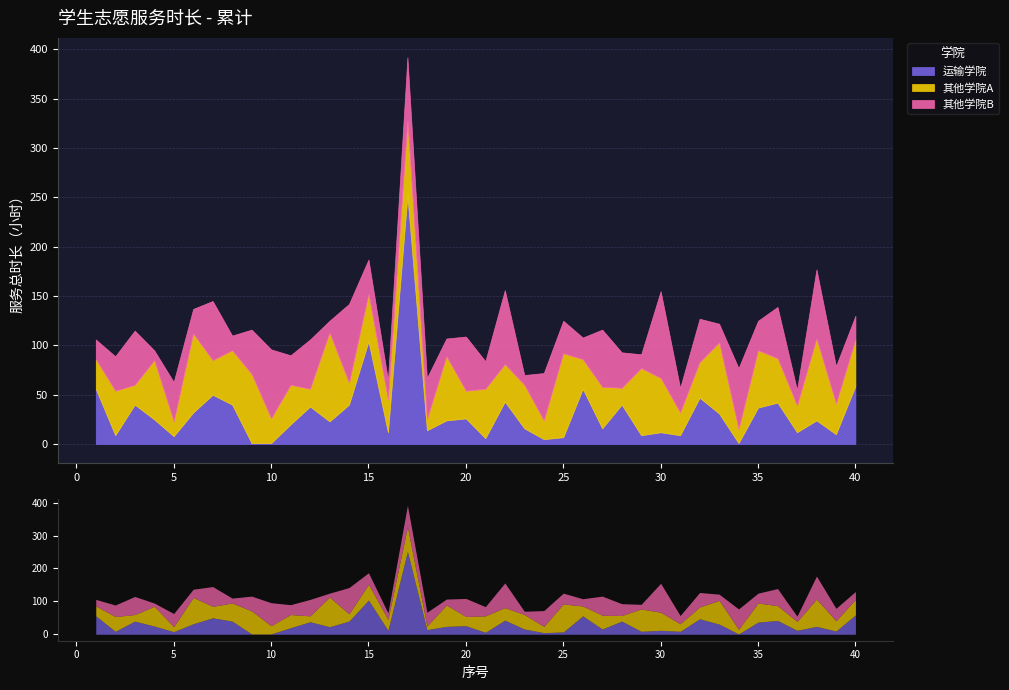

Which has a higher value, 15 or 11?

15